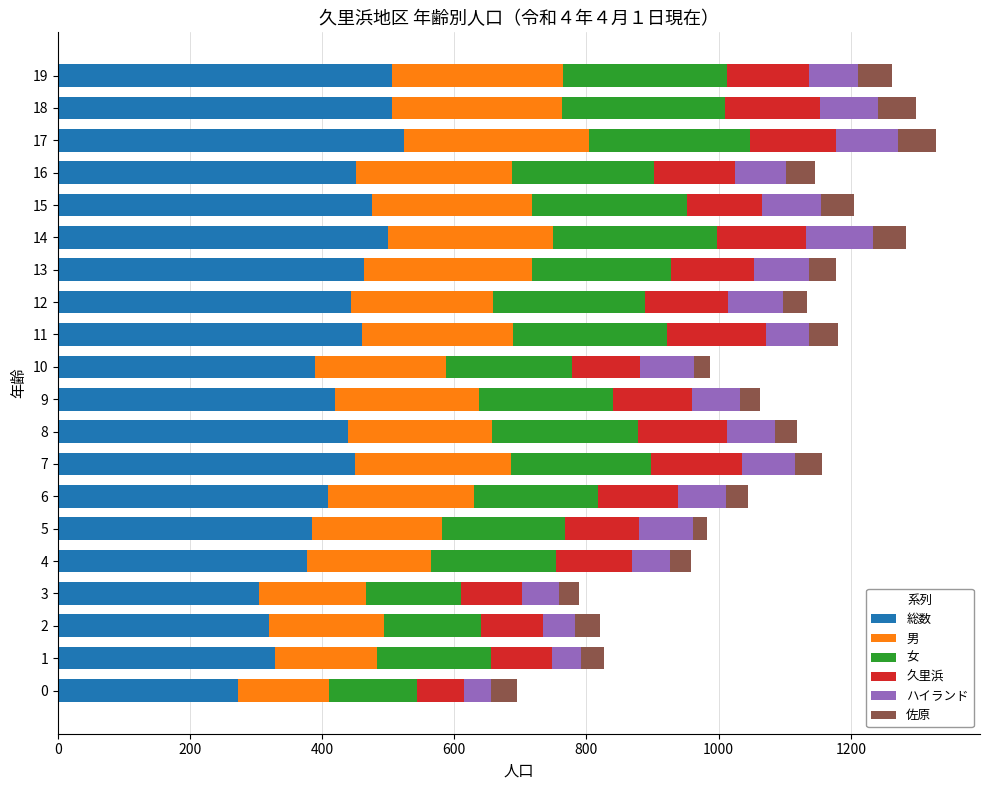

What is the minimum value for 総数?

272